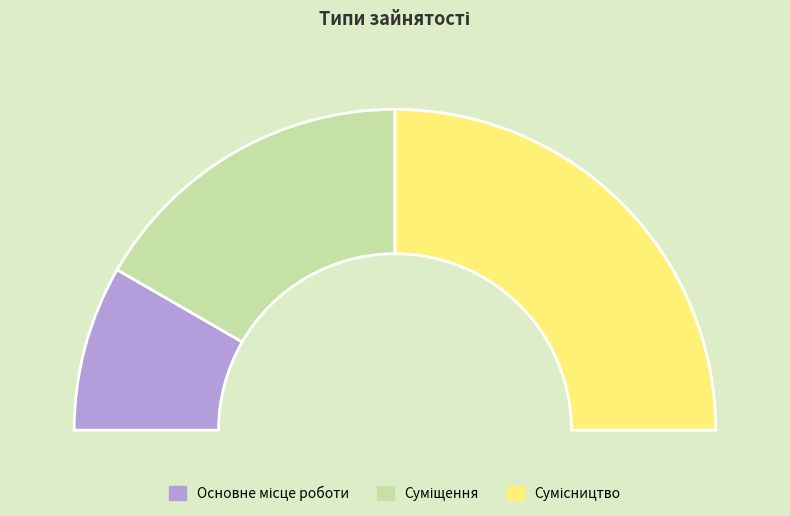

True or false: Суміщення accounts for 33% of the total.

True